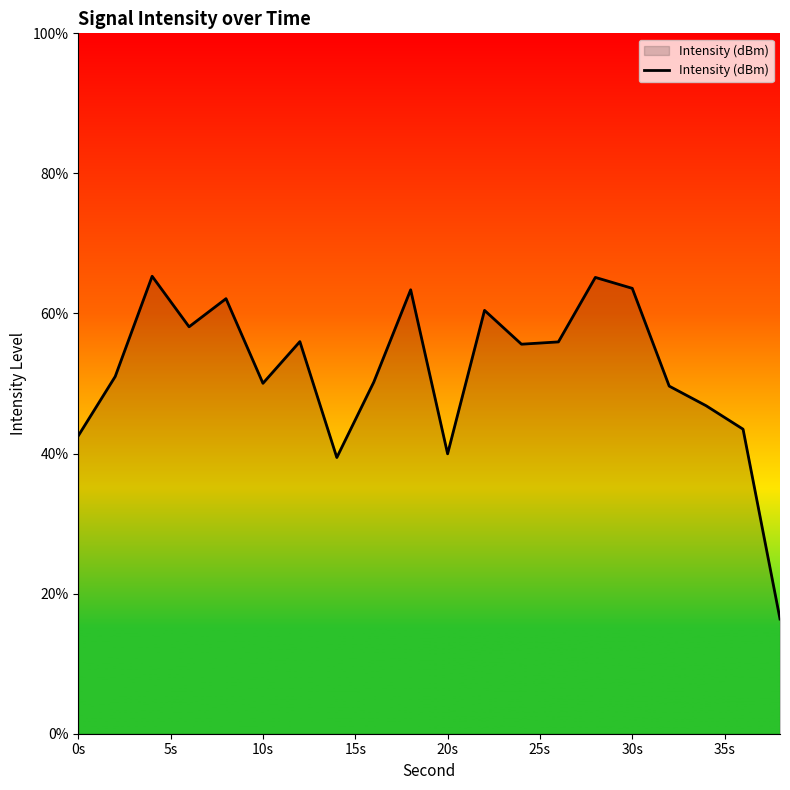

Does the chart have visible grid lines?

No